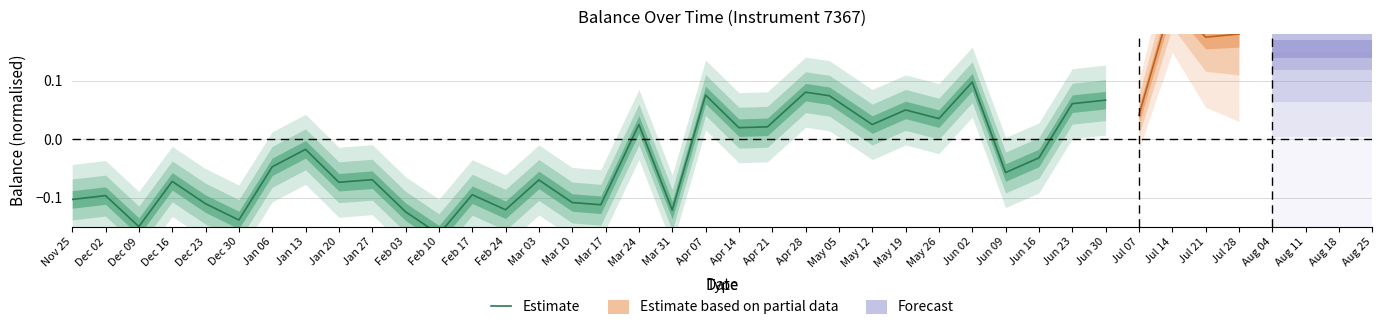

Where is the first local maximum?

Dec 02